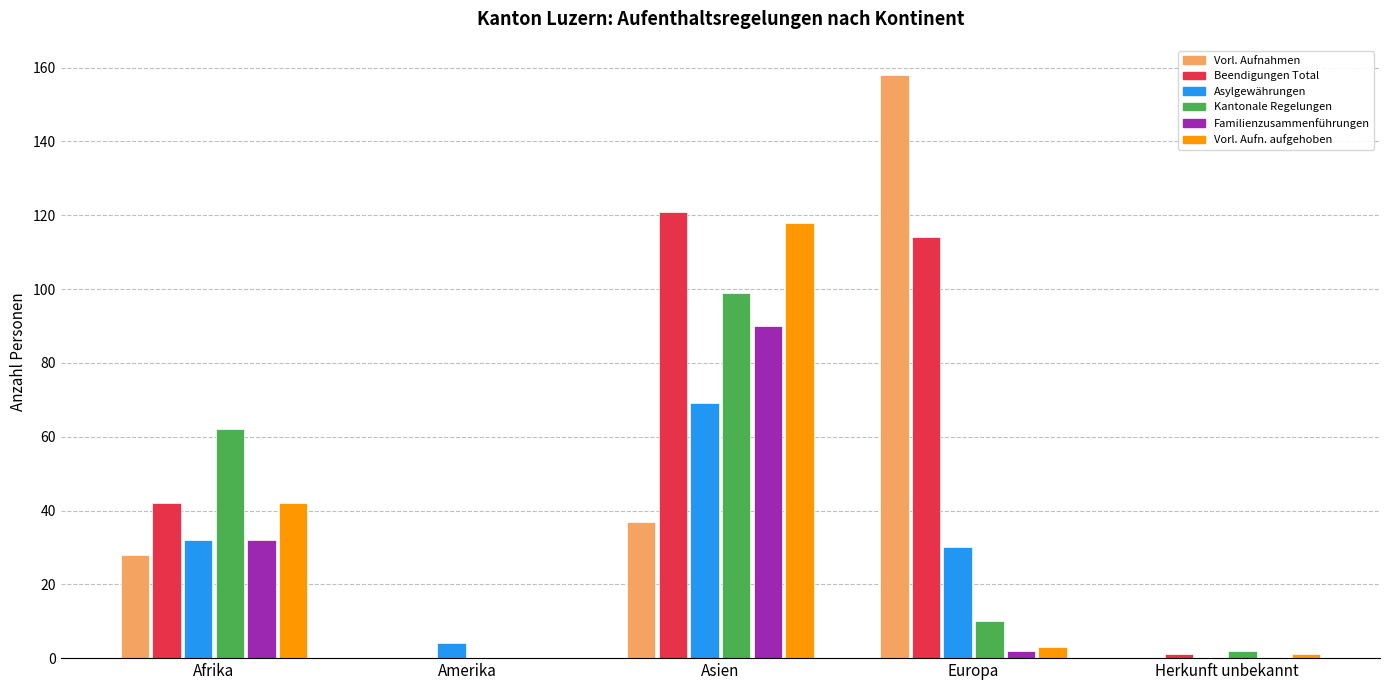

What is the greatest value displayed?

158